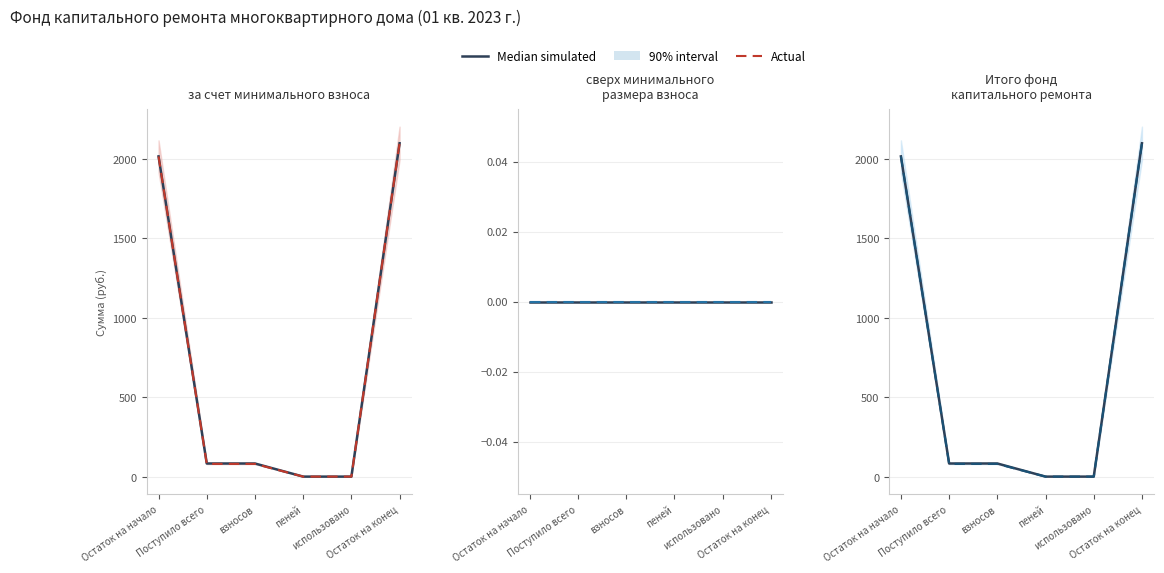

What is the average value of the Median simulated series?

713.1